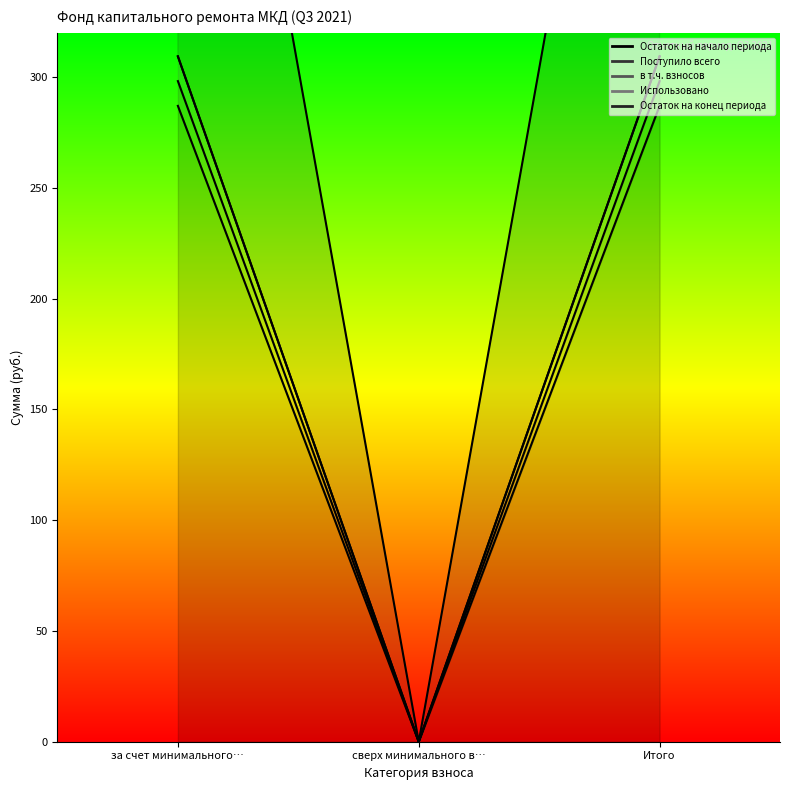

True or false: в т.ч. взносов has a value of -158.6 at сверх минимального в….

False